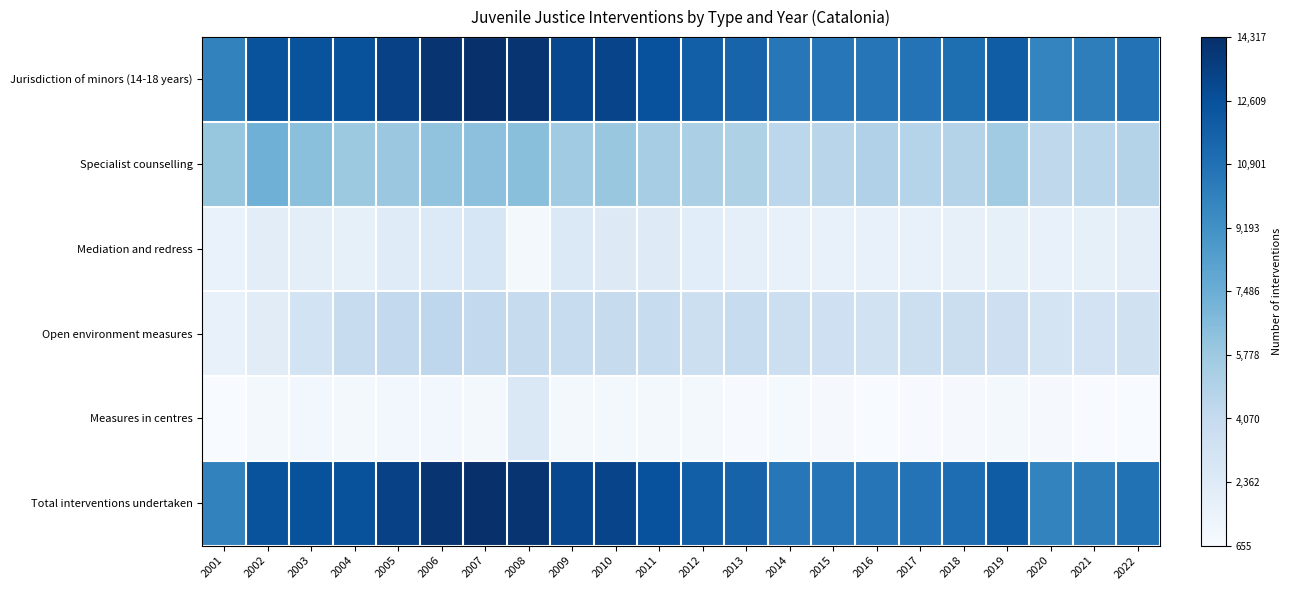

Reading left to right, extract all data points from this chart.

Jurisdiction of minors (14-18 years): 2001=0.7	2002=0.9	2003=0.9	2004=0.9	2005=0.9	2006=1.0	2007=1.0	2008=1.0	2009=0.9	2010=0.9	2011=0.9	2012=0.8	2013=0.8	2014=0.7	2015=0.7	2016=0.7	2017=0.7	2018=0.8	2019=0.8	2020=0.7	2021=0.7	2022=0.7
Specialist counselling: 2001=0.4	2002=0.5	2003=0.4	2004=0.4	2005=0.4	2006=0.4	2007=0.4	2008=0.4	2009=0.4	2010=0.4	2011=0.3	2012=0.3	2013=0.3	2014=0.3	2015=0.3	2016=0.3	2017=0.3	2018=0.3	2019=0.4	2020=0.3	2021=0.3	2022=0.3
Mediation and redress: 2001=0.1	2002=0.1	2003=0.1	2004=0.1	2005=0.1	2006=0.1	2007=0.2	2008=0.0	2009=0.1	2010=0.1	2011=0.1	2012=0.1	2013=0.1	2014=0.1	2015=0.1	2016=0.1	2017=0.1	2018=0.1	2019=0.1	2020=0.1	2021=0.1	2022=0.1
Open environment measures: 2001=0.1	2002=0.1	2003=0.2	2004=0.2	2005=0.3	2006=0.3	2007=0.3	2008=0.2	2009=0.2	2010=0.2	2011=0.2	2012=0.2	2013=0.2	2014=0.2	2015=0.2	2016=0.2	2017=0.2	2018=0.2	2019=0.2	2020=0.2	2021=0.2	2022=0.2
Measures in centres: 2001=0.0	2002=0.0	2003=0.0	2004=0.0	2005=0.0	2006=0.0	2007=0.0	2008=0.1	2009=0.0	2010=0.0	2011=0.0	2012=0.0	2013=0.0	2014=0.0	2015=0.0	2016=0.0	2017=0.0	2018=0.0	2019=0.0	2020=0.0	2021=0.0	2022=0.0
Total interventions undertaken: 2001=0.7	2002=0.9	2003=0.9	2004=0.9	2005=0.9	2006=1.0	2007=1.0	2008=1.0	2009=0.9	2010=0.9	2011=0.9	2012=0.8	2013=0.8	2014=0.7	2015=0.7	2016=0.7	2017=0.7	2018=0.8	2019=0.8	2020=0.7	2021=0.7	2022=0.7